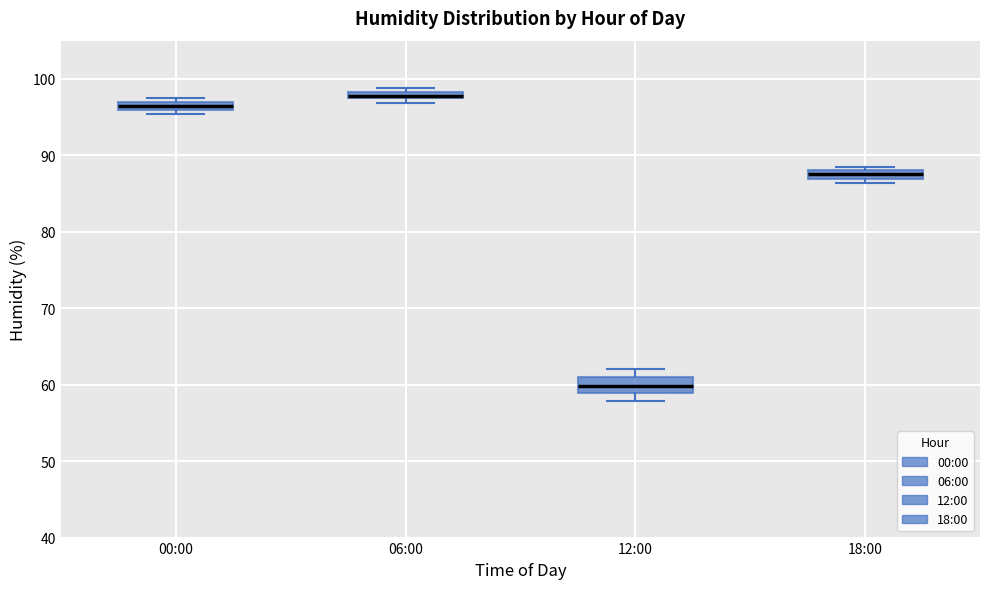

Where is the lower edge of the box for 06:00 on the y-axis? The values are not printed on the chart, so give them approximately, as read against the axis.

97